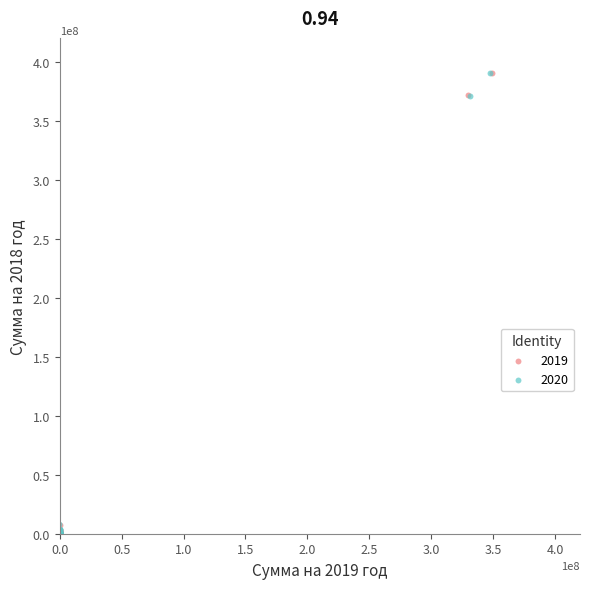

What are all the series names shown in the legend?

2019, 2020